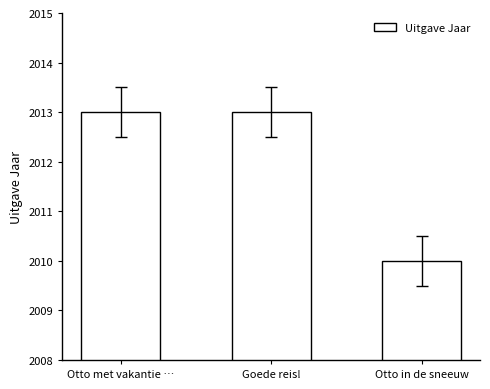

What is the difference between the values at Goede reis! and Otto in de sneeuw?

3